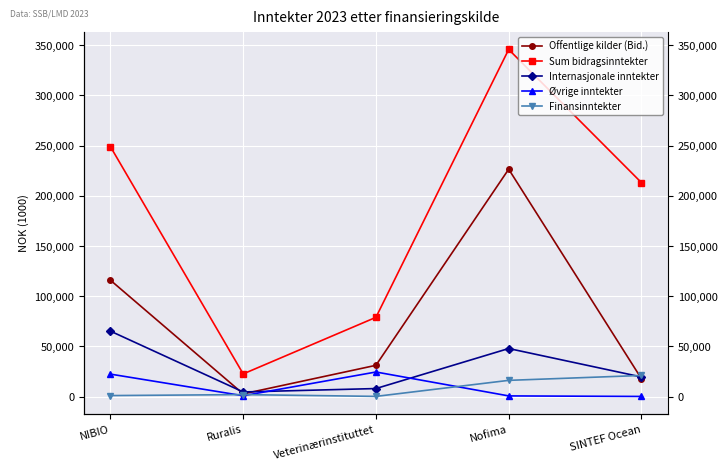

What is the lowest value of the Øvrige inntekter series?

77